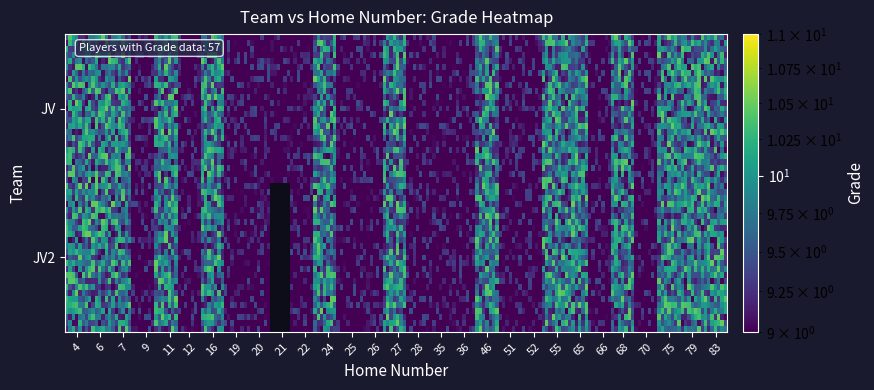

At 27, list the series in order from smallest to largest.

JV, JV2